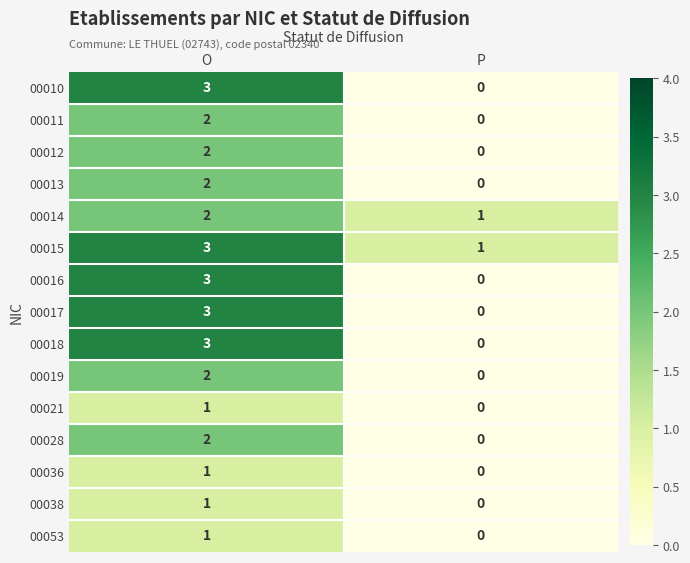

Is it true that 00053 equals 1 at O?

True